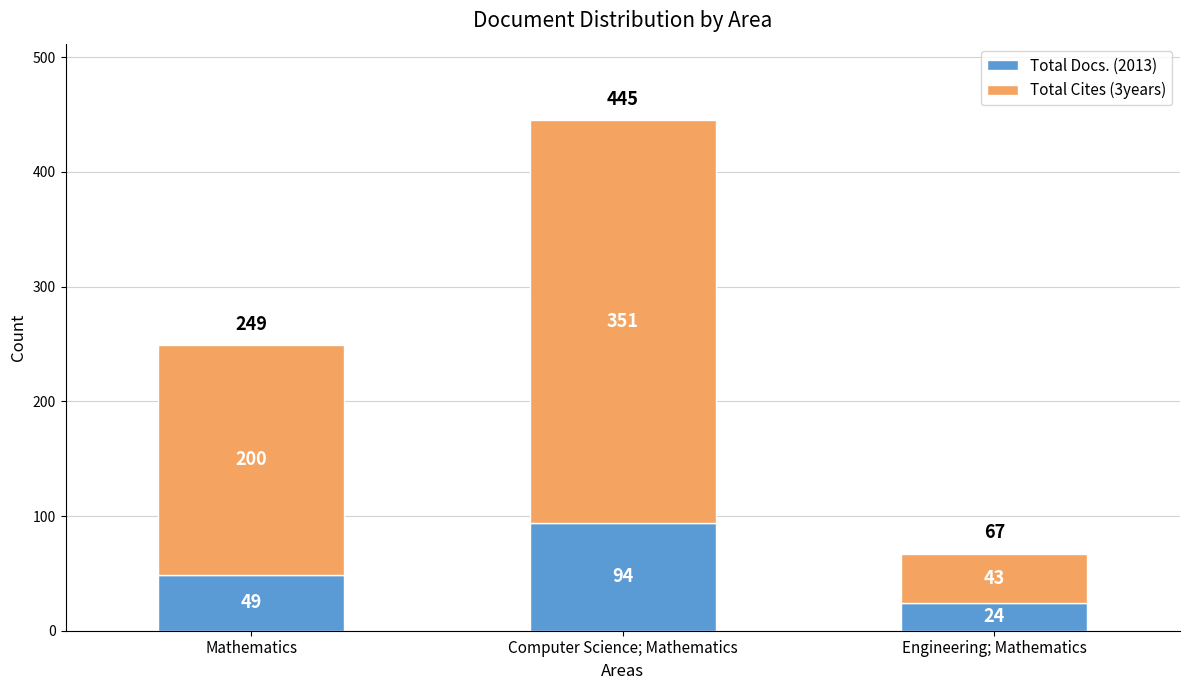

Are the bars grouped side by side (vs. stacked)?

No